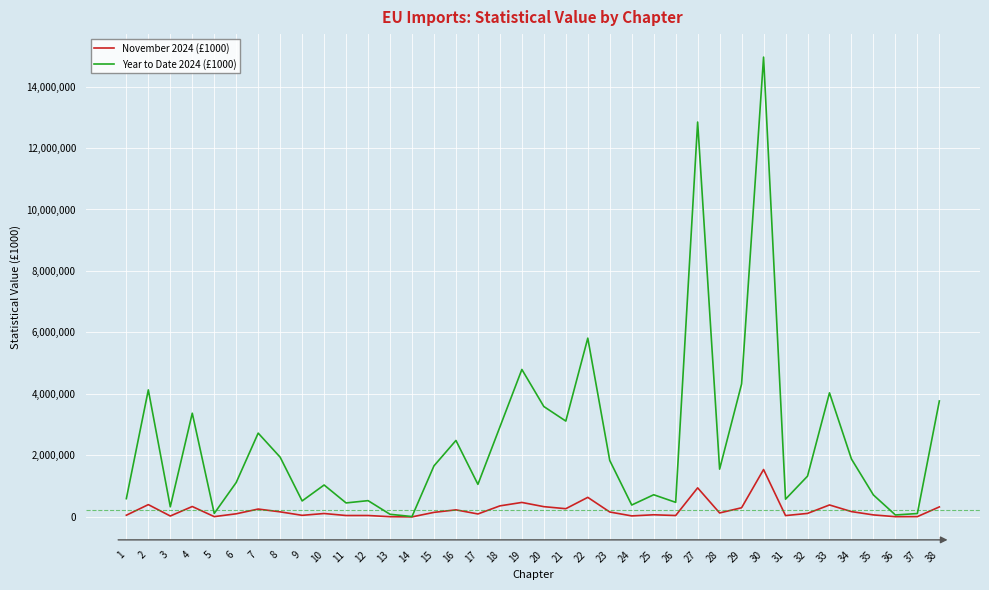

Rank the series by their maximum value, from highest to lowest.

Year to Date 2024 (£1000), November 2024 (£1000)